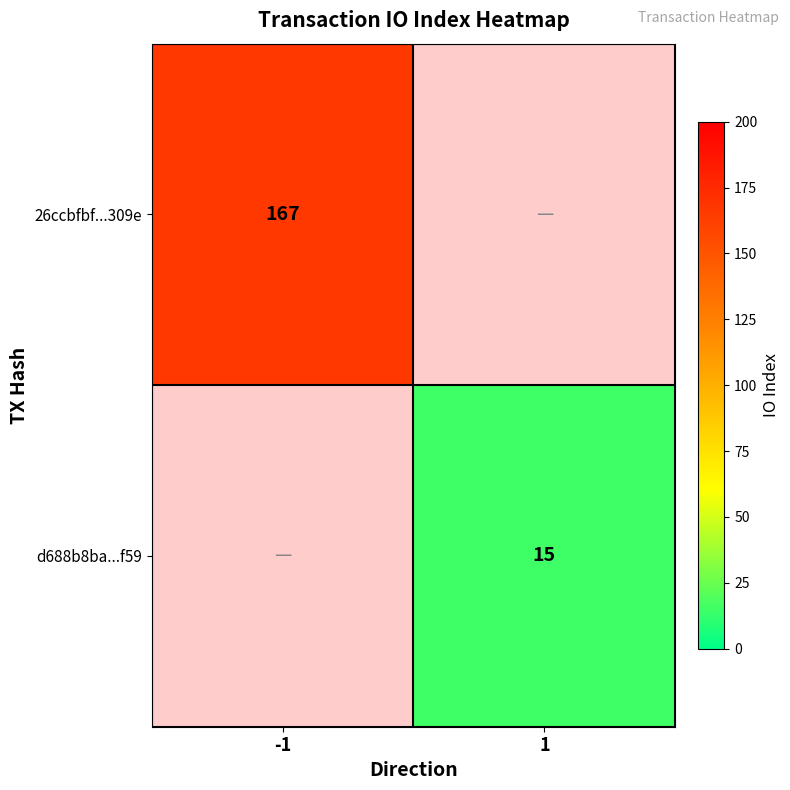

The d688b8ba...f59 series shows 15 at 1. True or false?

True